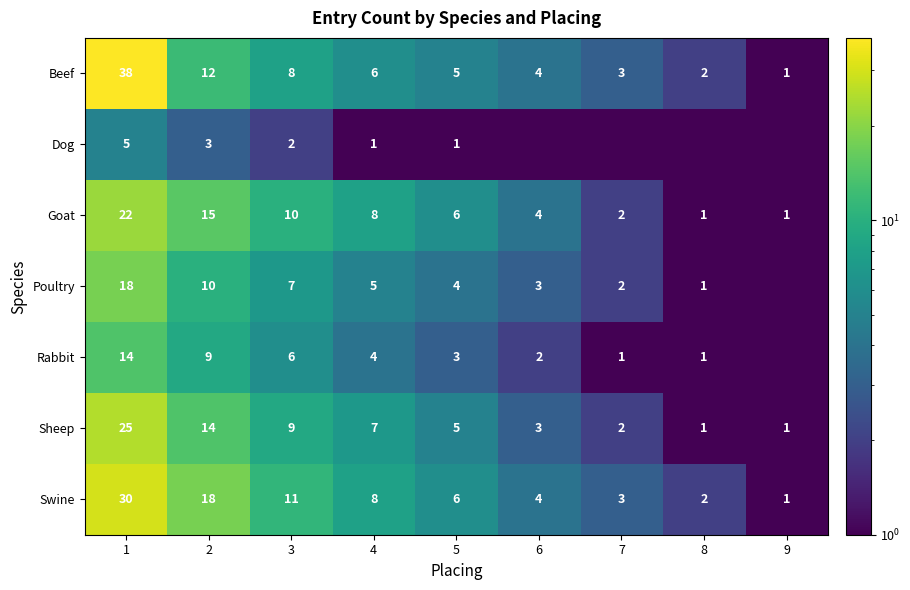

How many distinct data groups are displayed?

7